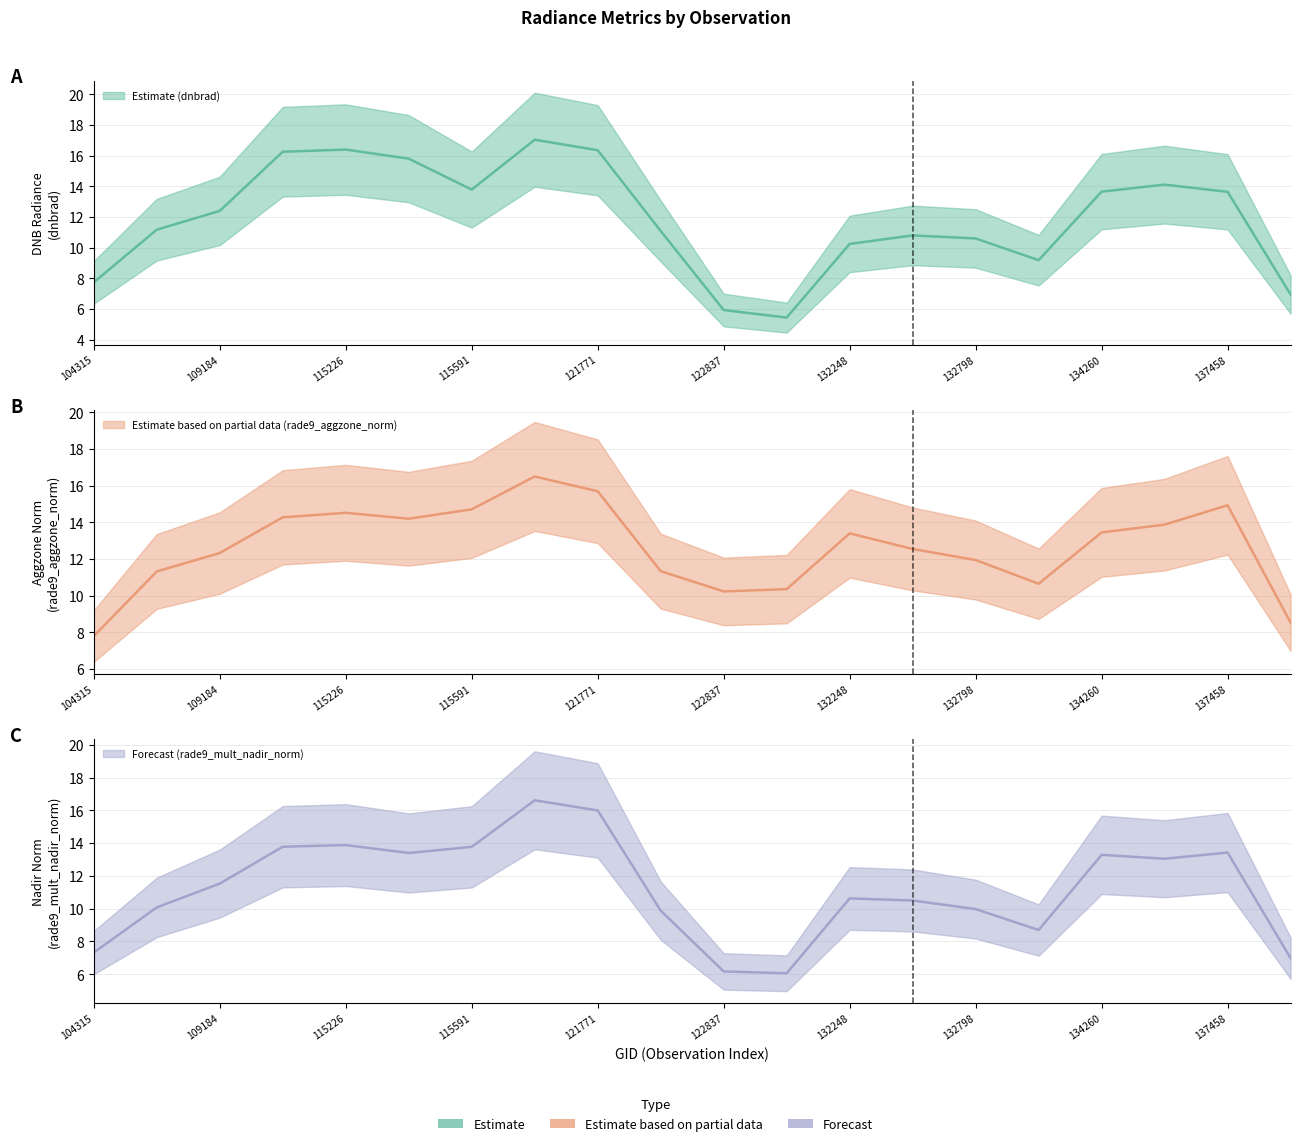

What is the sum of all rade9_mult_nadir_norm values?

232.5